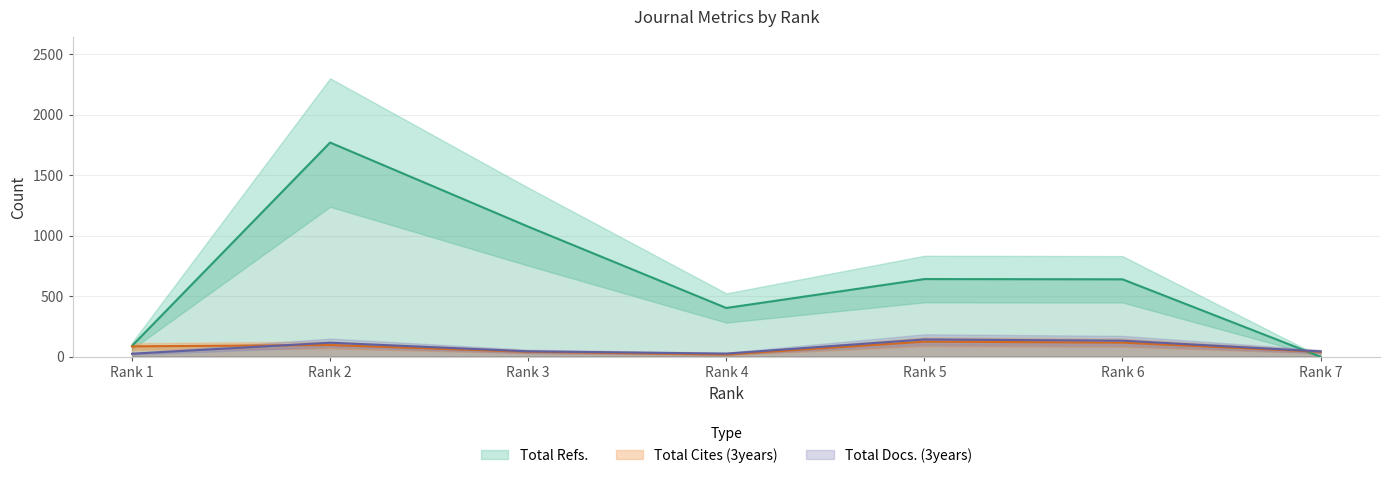

What is the minimum value for Total Cites (3years)?

18